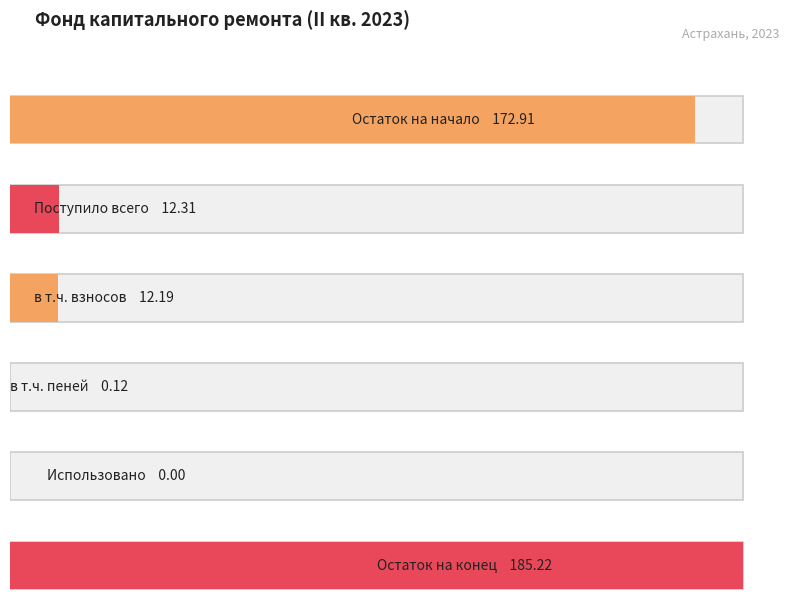

True or false: the data shows 0.1 at в т.ч. пеней.

True